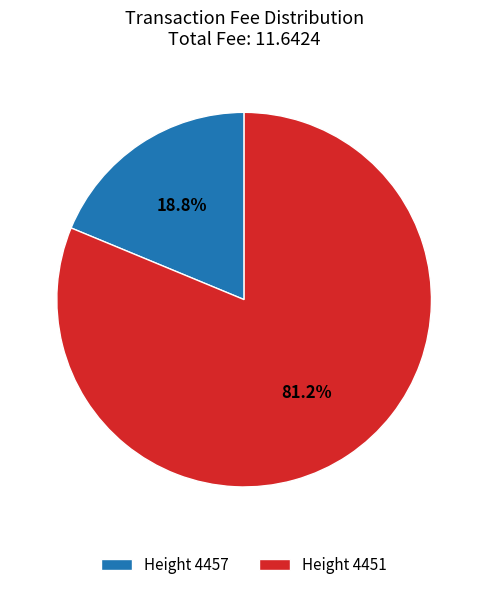

Which slice is the smallest?

Height 4457